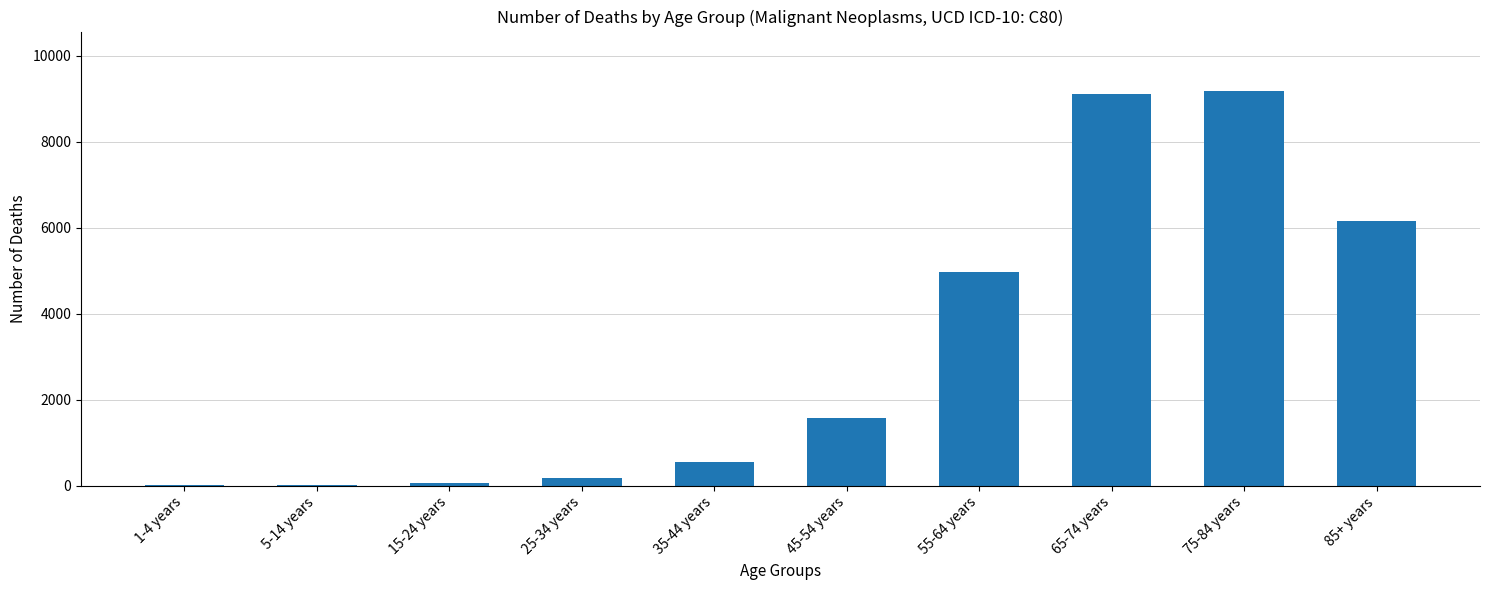

Count the number of categories in the chart.

10